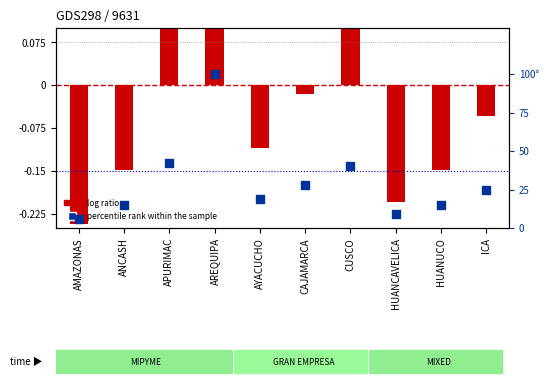

Approximately how many times larger is the value at CUSCO compared to AMAZONAS?

6.7